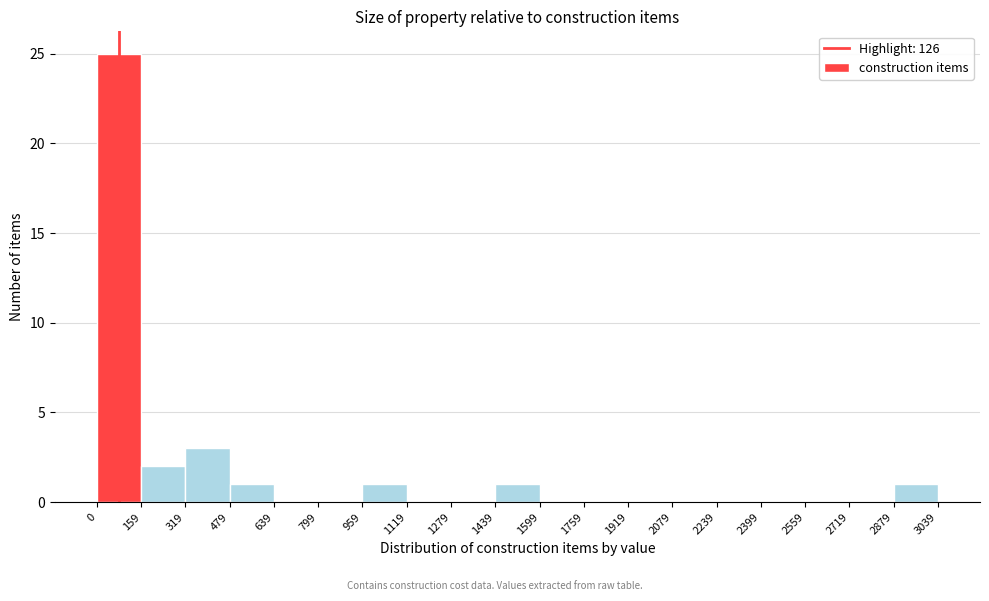

What is the height of the bar covering 1439 to 1599 on the x-axis? The values are not printed on the chart, so give them approximately, as read against the axis.

1